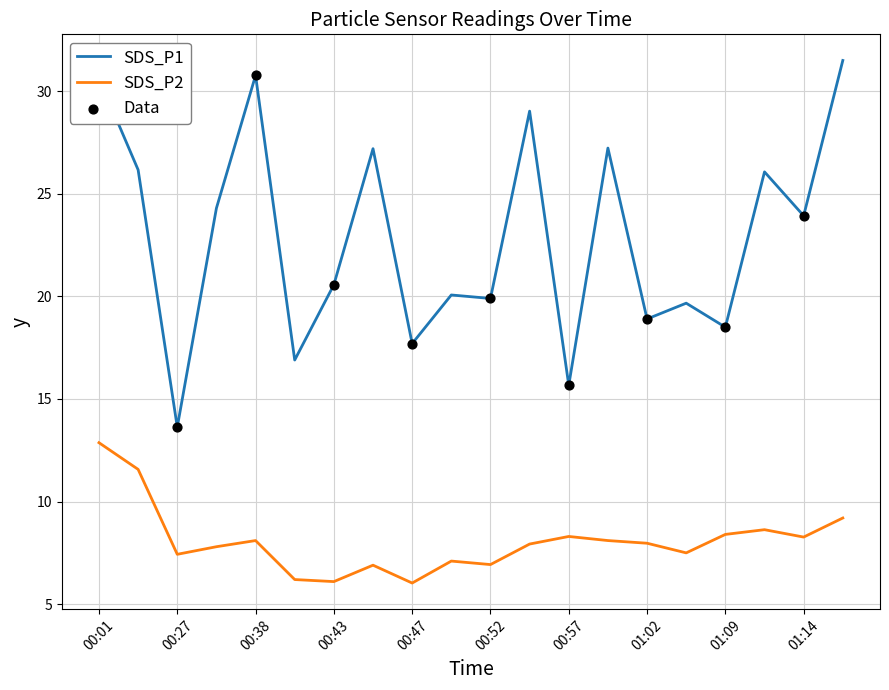

Which series has the largest total across all categories?

SDS_P1